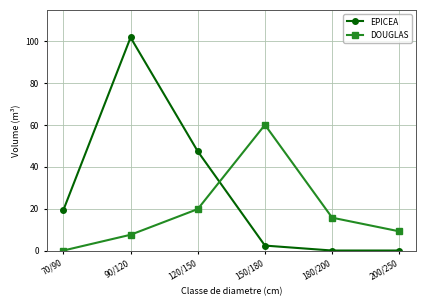

Reading right to left, what are all the values shown in this chart?

EPICEA: 200/250=0.0	180/200=0.0	150/180=2.4	120/150=47.4	90/120=101.8	70/90=19.3
DOUGLAS: 200/250=9.2	180/200=15.7	150/180=60.1	120/150=19.8	90/120=7.5	70/90=0.0